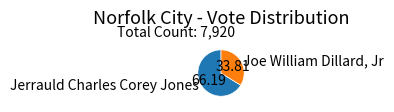

Between Jerrauld Charles Corey Jones and Joe William Dillard, Jr, which is larger?

Jerrauld Charles Corey Jones